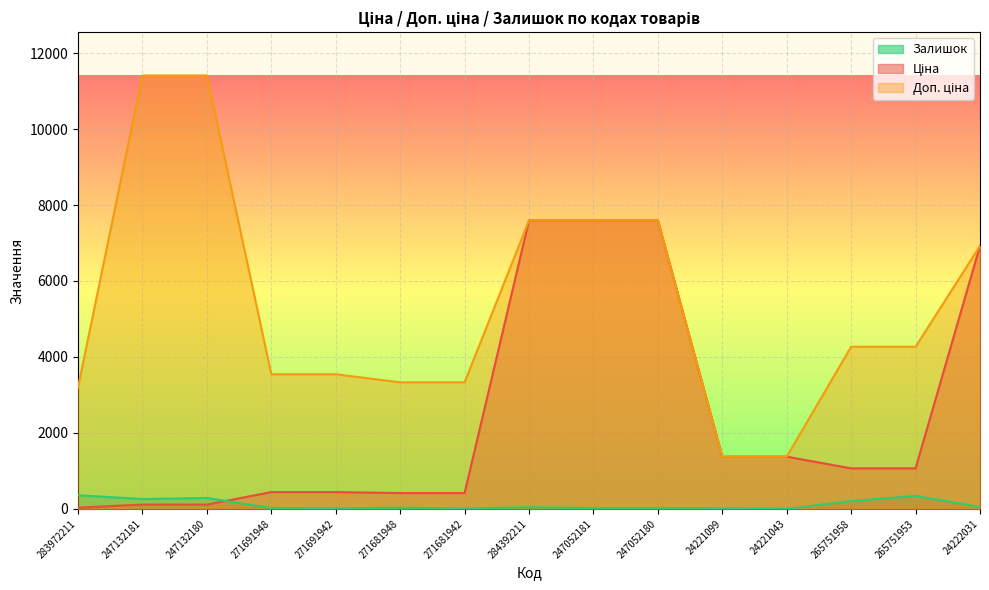

Where is the first local minimum for Залишок?

247132181